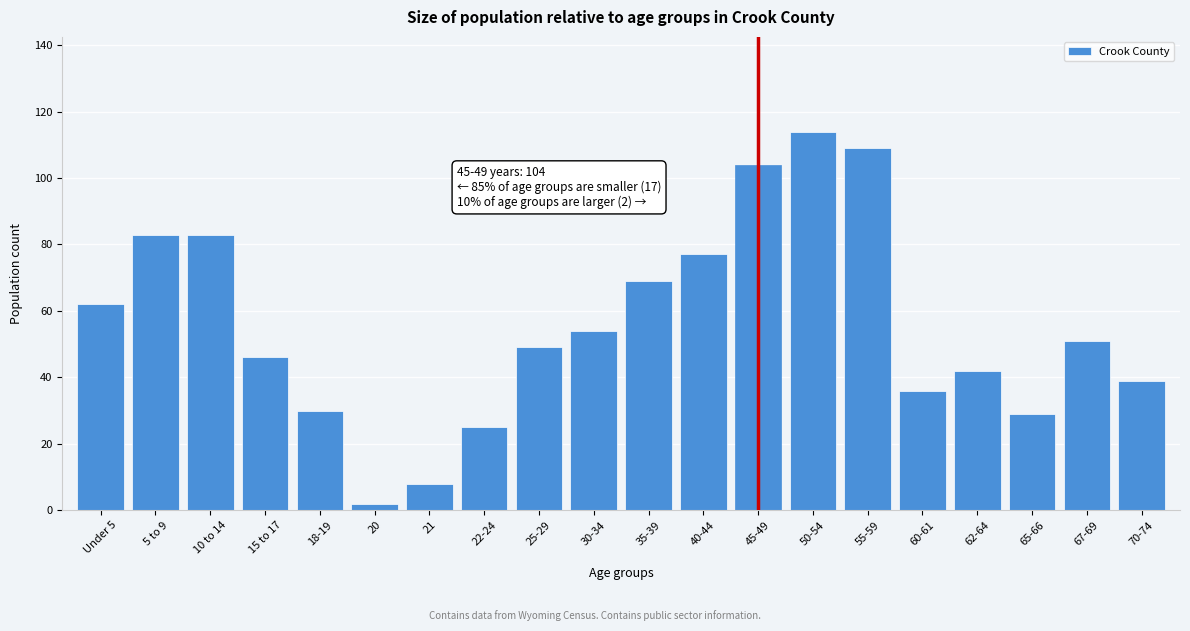

Reading left to right, extract all data points from this chart.

Under 5=62	5 to 9=83	10 to 14=83	15 to 17=46	18-19=30	20=2	21=8	22-24=25	25-29=49	30-34=54	35-39=69	40-44=77	45-49=104	50-54=114	55-59=109	60-61=36	62-64=42	65-66=29	67-69=51	70-74=39